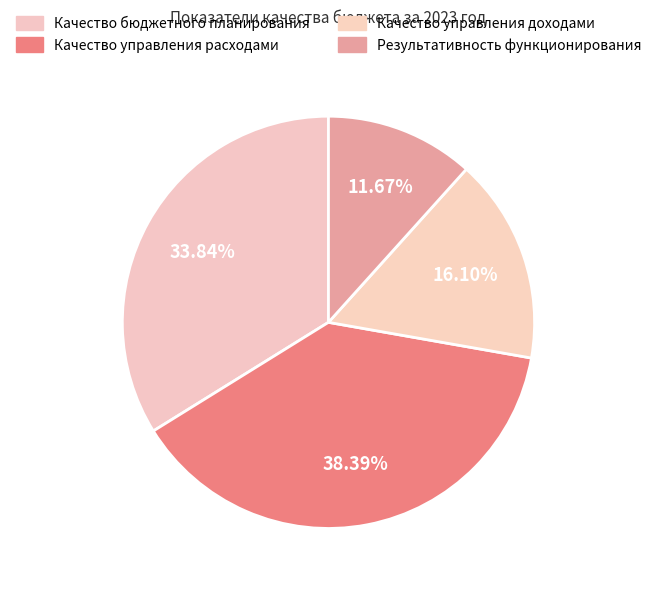

Rank the categories by value from lowest to highest.

Результативность функционирования, Качество управления доходами, Качество бюджетного планирования, Качество управления расходами